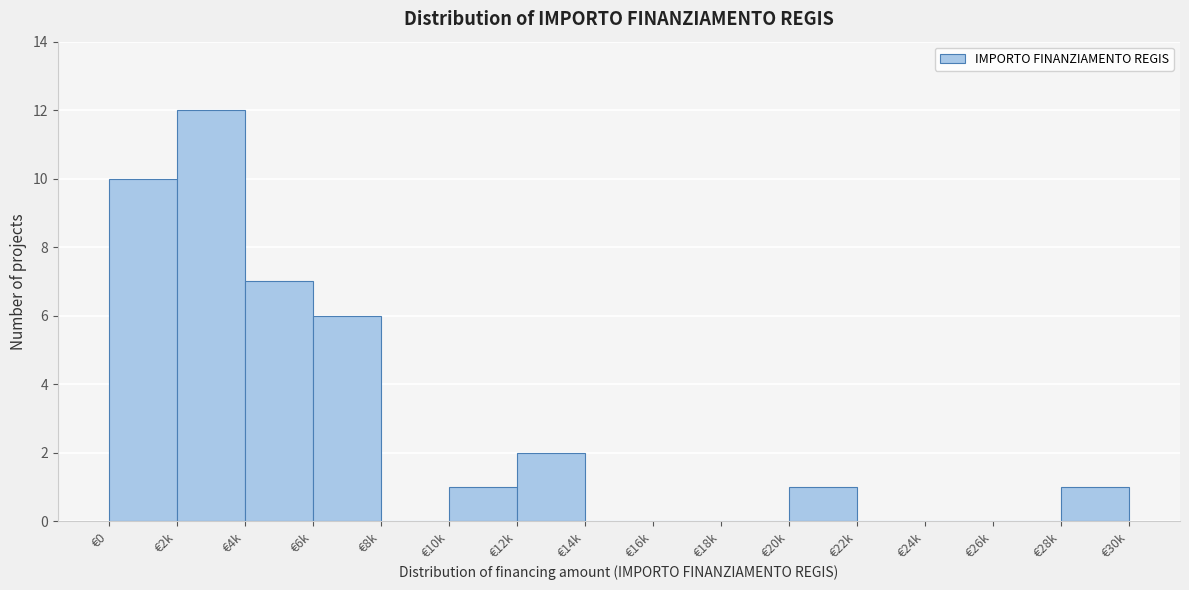

Reading left to right, what are all the values shown in this chart?

€0=10	€2k=12	€4k=7	€6k=6	€8k=0	€10k=1	€12k=2	€14k=0	€16k=0	€18k=0	€20k=1	€22k=0	€24k=0	€26k=0	€28k=1